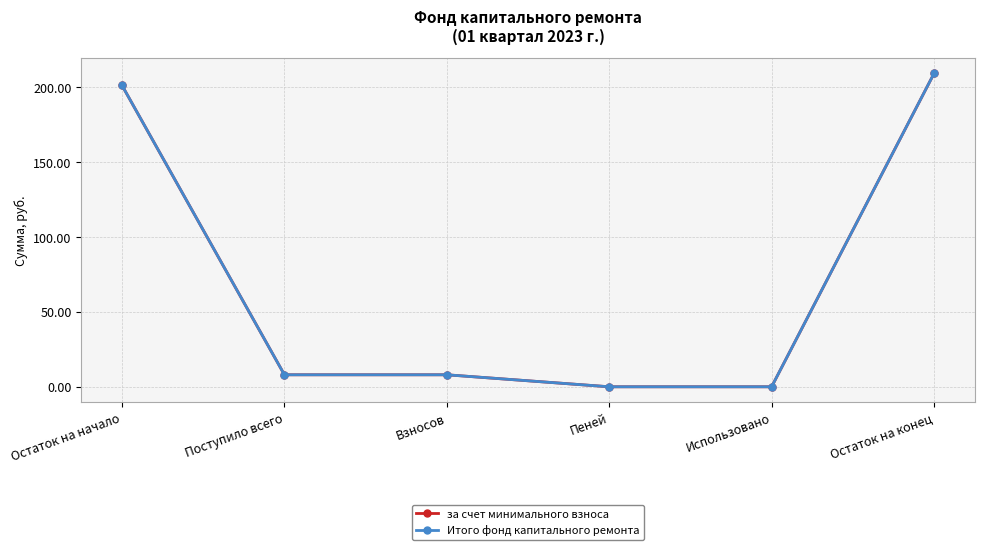

Is the value of Итого фонд капитального ремонта at Поступило всего greater than the value of за счет минимального взноса at Поступило всего?

No